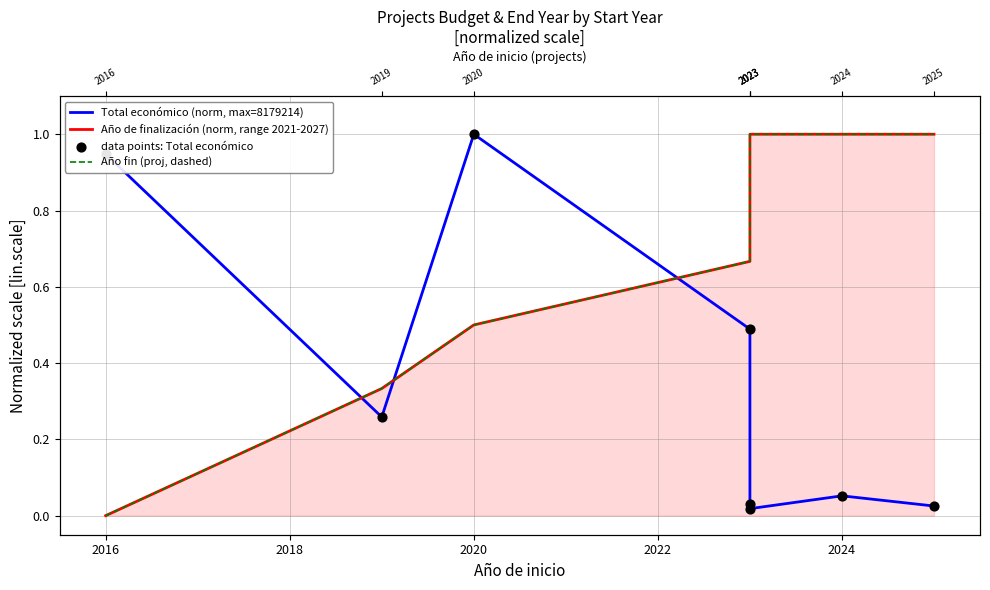

What are all the series names shown in the legend?

Total económico (norm, max=8179214), Año de finalización (norm, range 2021-2027), Año fin (proj, dashed), data points: Total económico